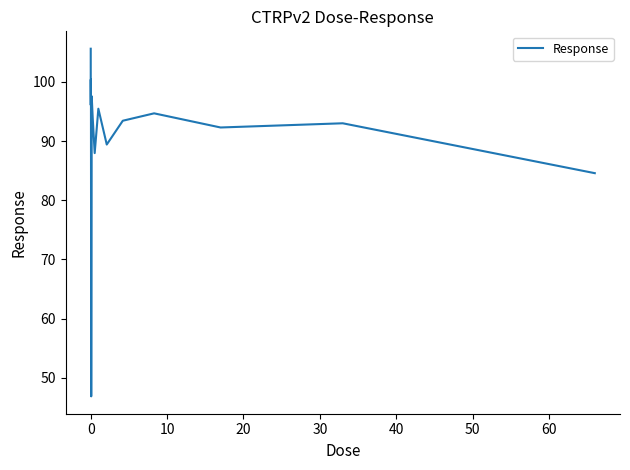

How many interior local valleys (lower than both neighbors) does the data have?

5